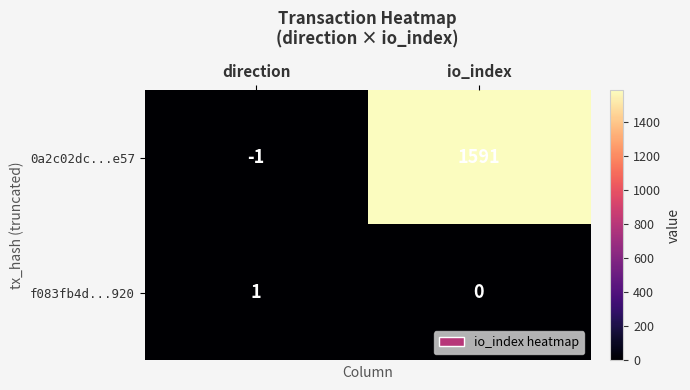

At io_index, list the series in order from largest to smallest.

0a2c02dc...e57, f083fb4d...920